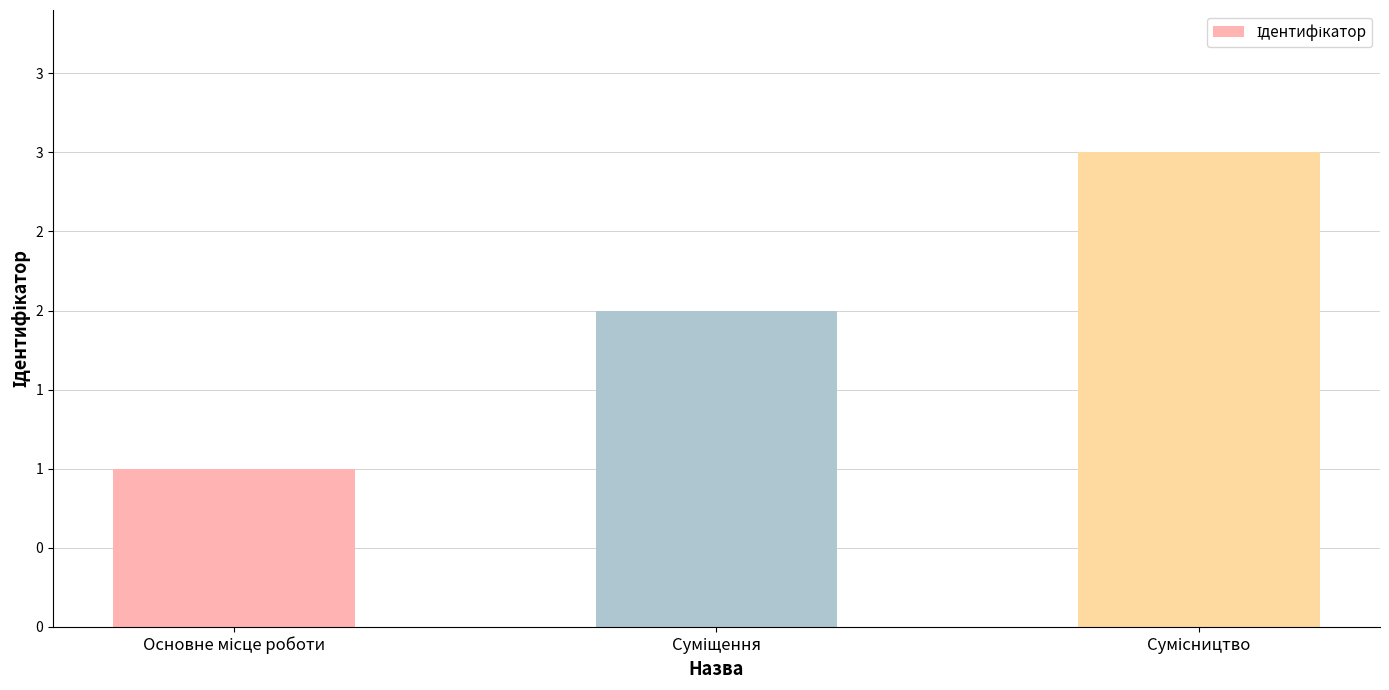

Are the bars horizontal?

No